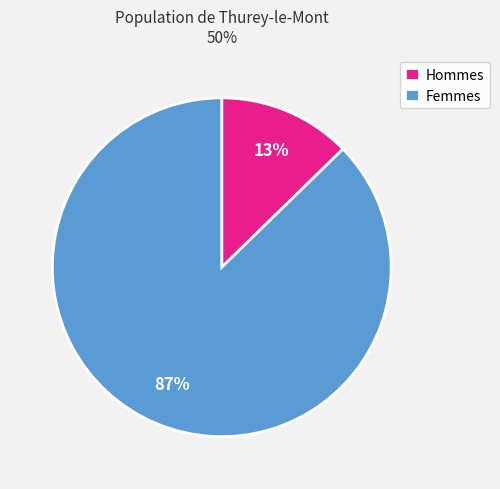

What is the largest slice in the pie chart?

Femmes